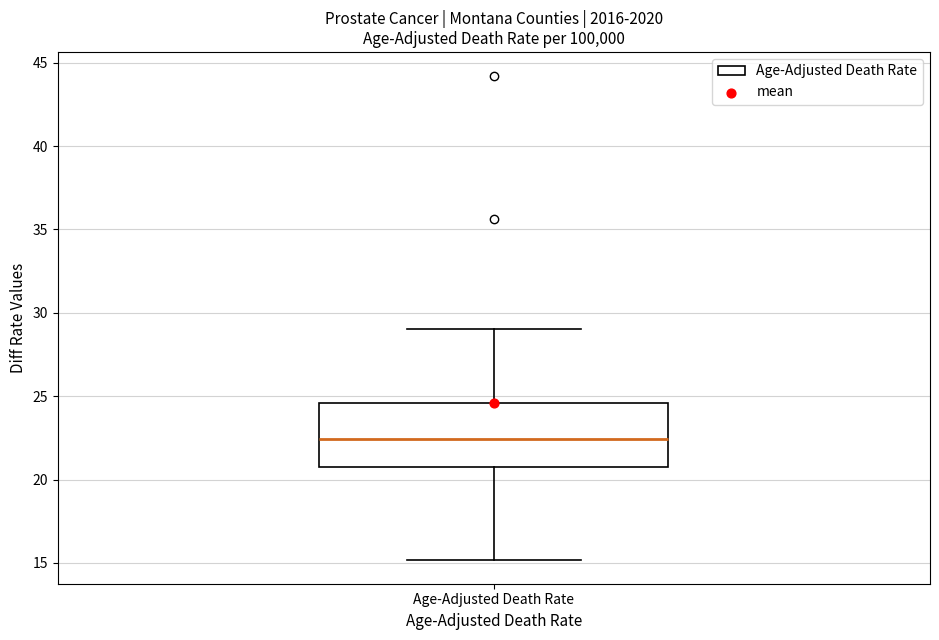

Where is the upper edge of the box for Age-Adjusted Death Rate on the y-axis? The values are not printed on the chart, so give them approximately, as read against the axis.

24.5